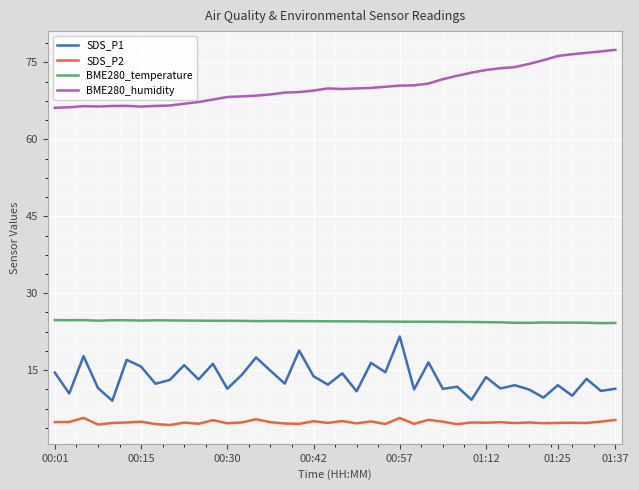

What is the lowest value of the SDS_P2 series?

4.3